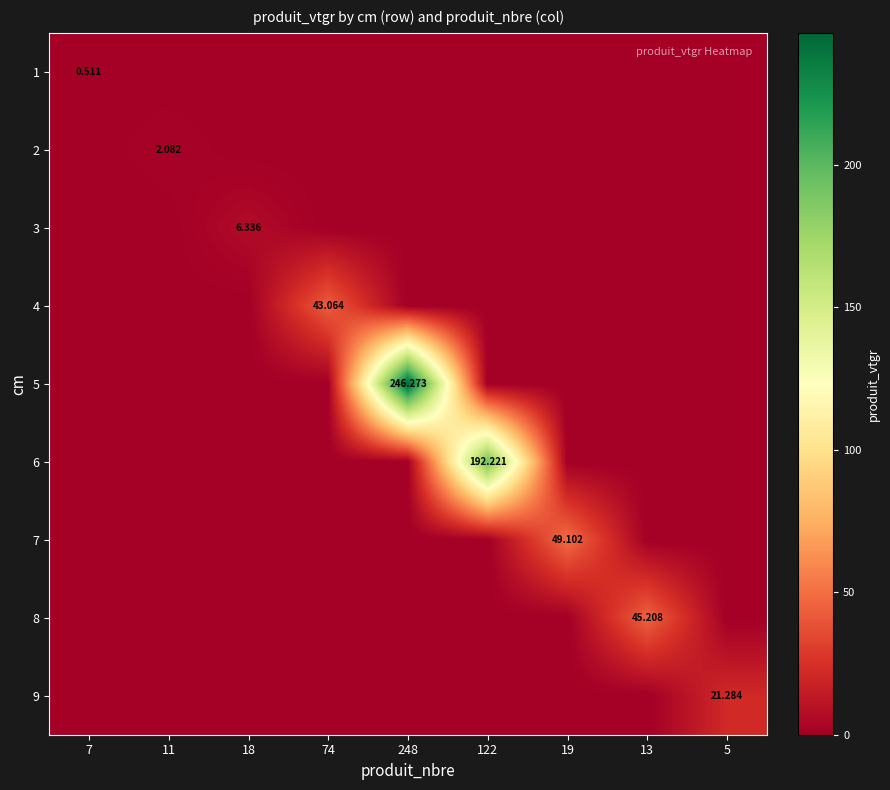

Rank the categories by 6 value from highest to lowest.

122, 7, 11, 18, 74, 248, 19, 13, 5